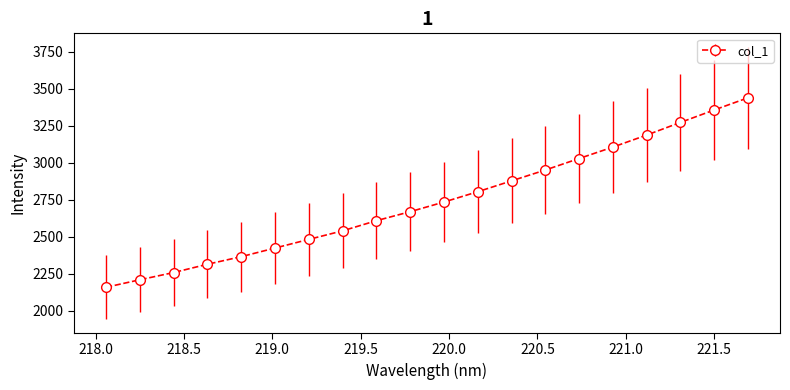

How many data points does each series have?

20